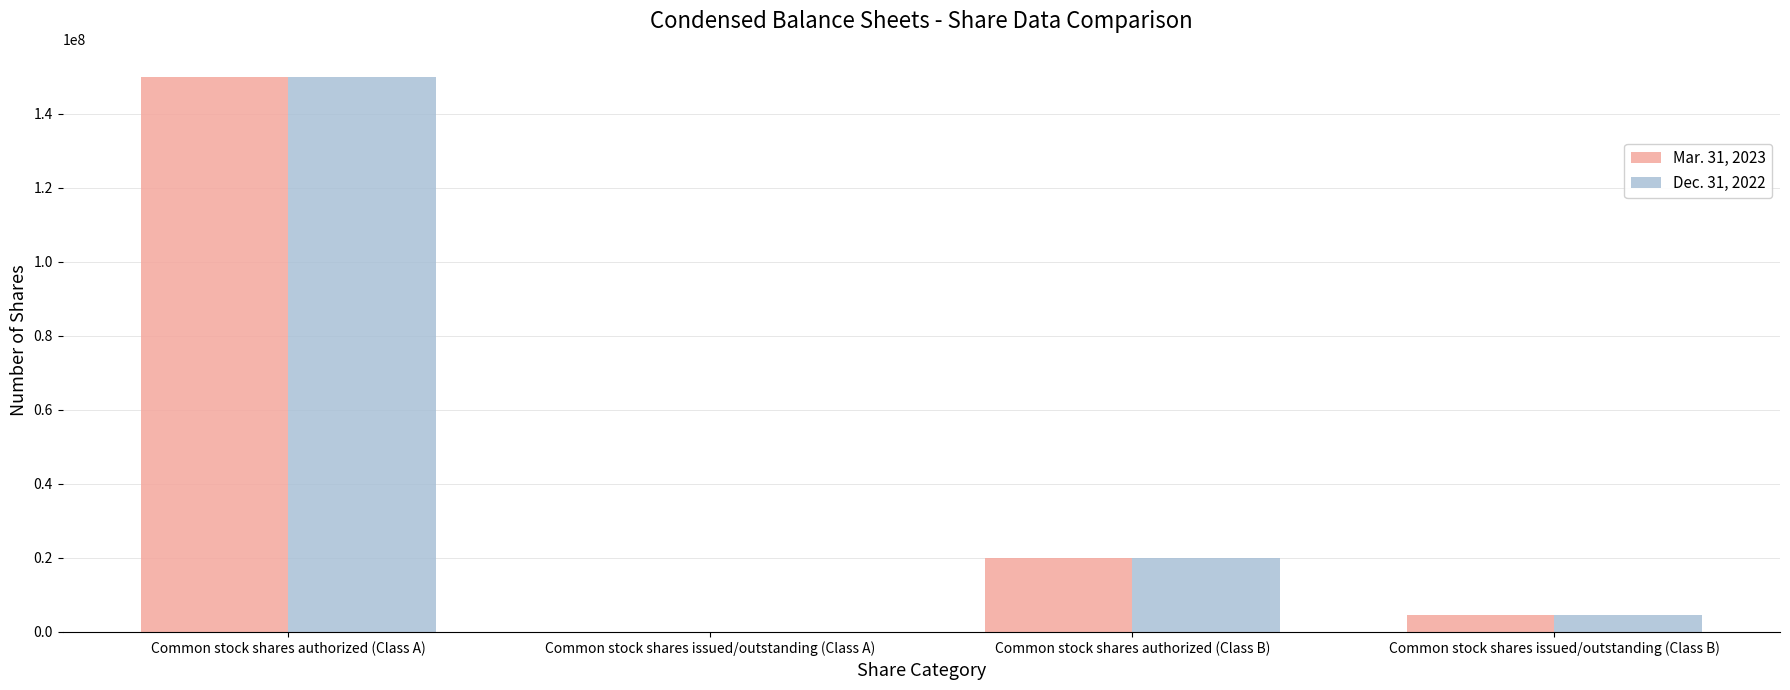

Where is Mar. 31, 2023 nearest to the value 75000000?

Common stock shares authorized (Class B)